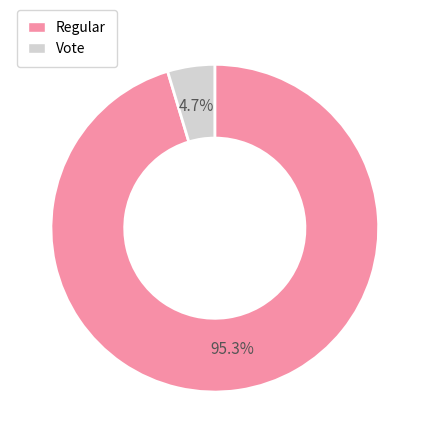

Rank the categories by value from lowest to highest.

Vote, Regular